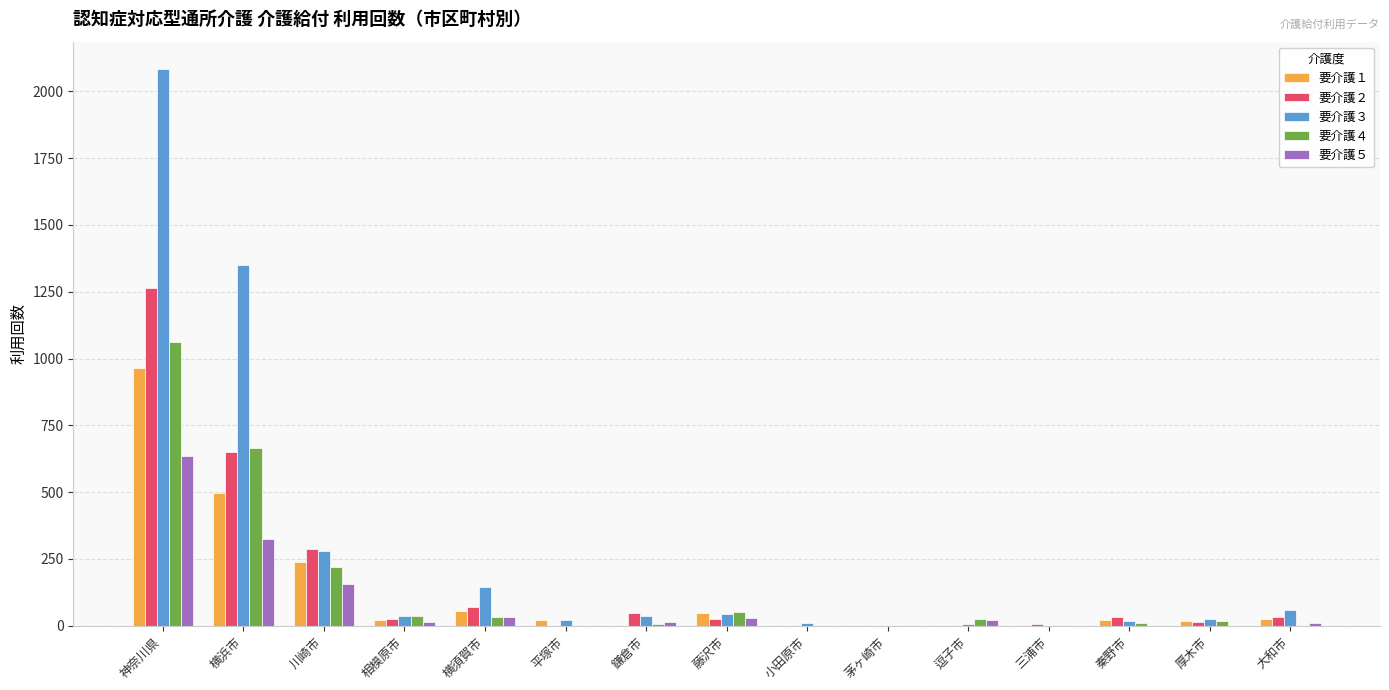

Which series has the largest total across all categories?

要介護３